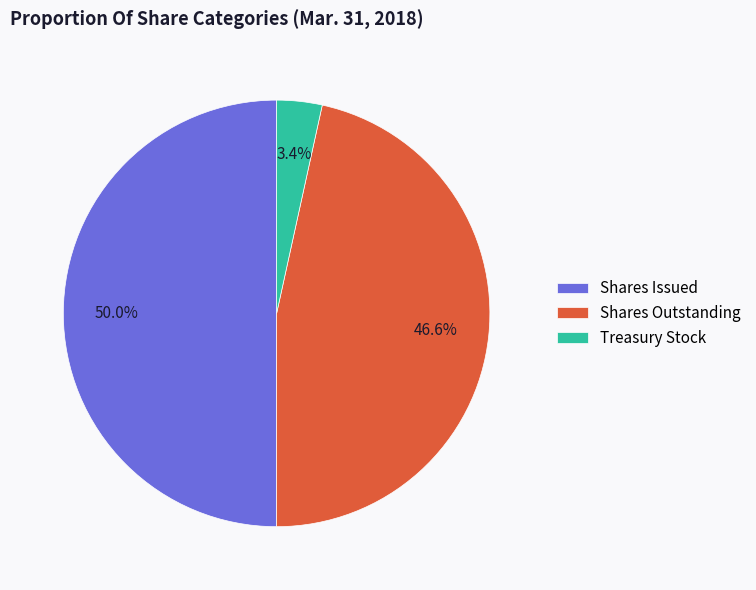

Which slice is the smallest?

Treasury Stock